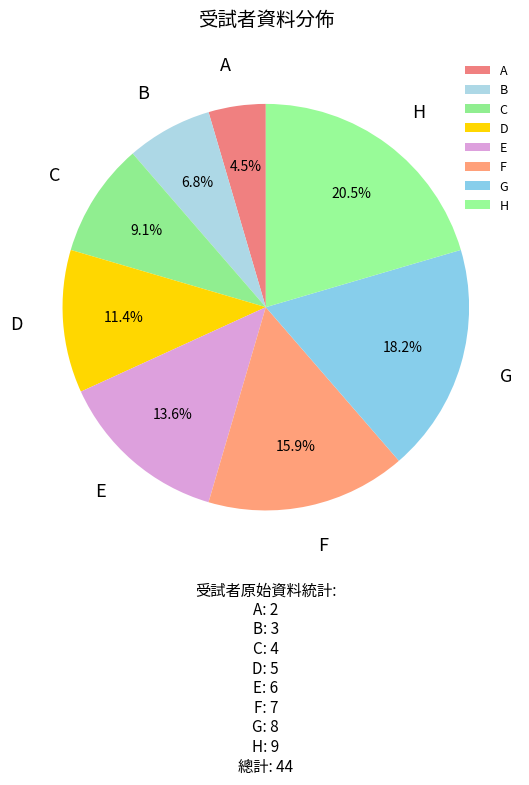

Combined, do B and G account for over 50%?

No